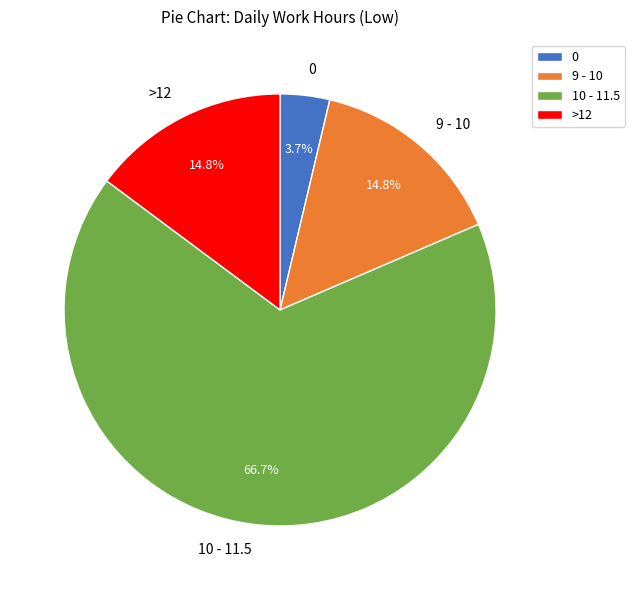

Combined, what portion of the pie is 0 and 9 - 10?

18.5%